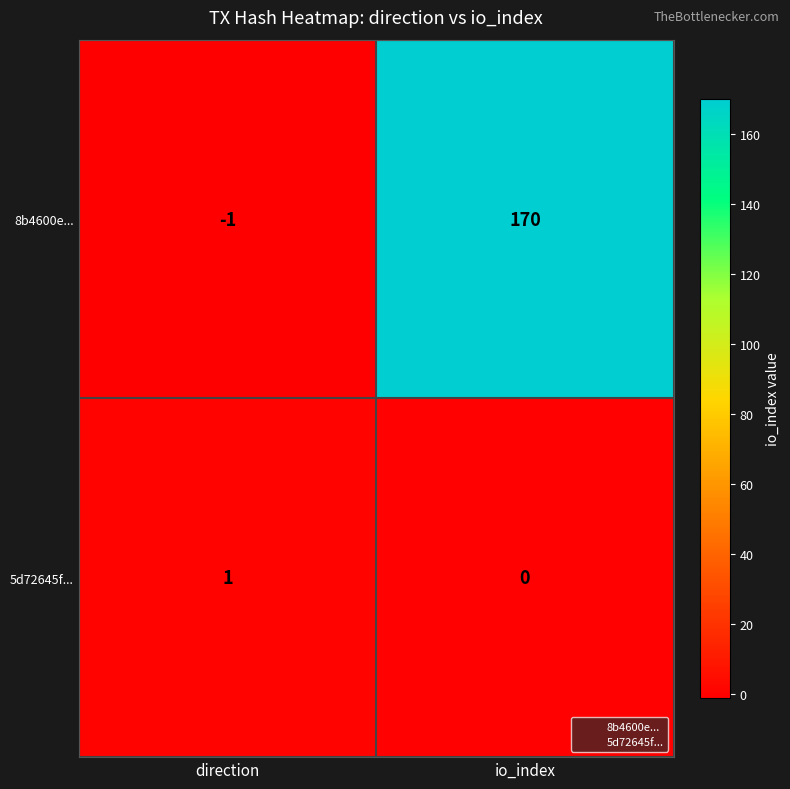

Count the number of data series in this chart.

2